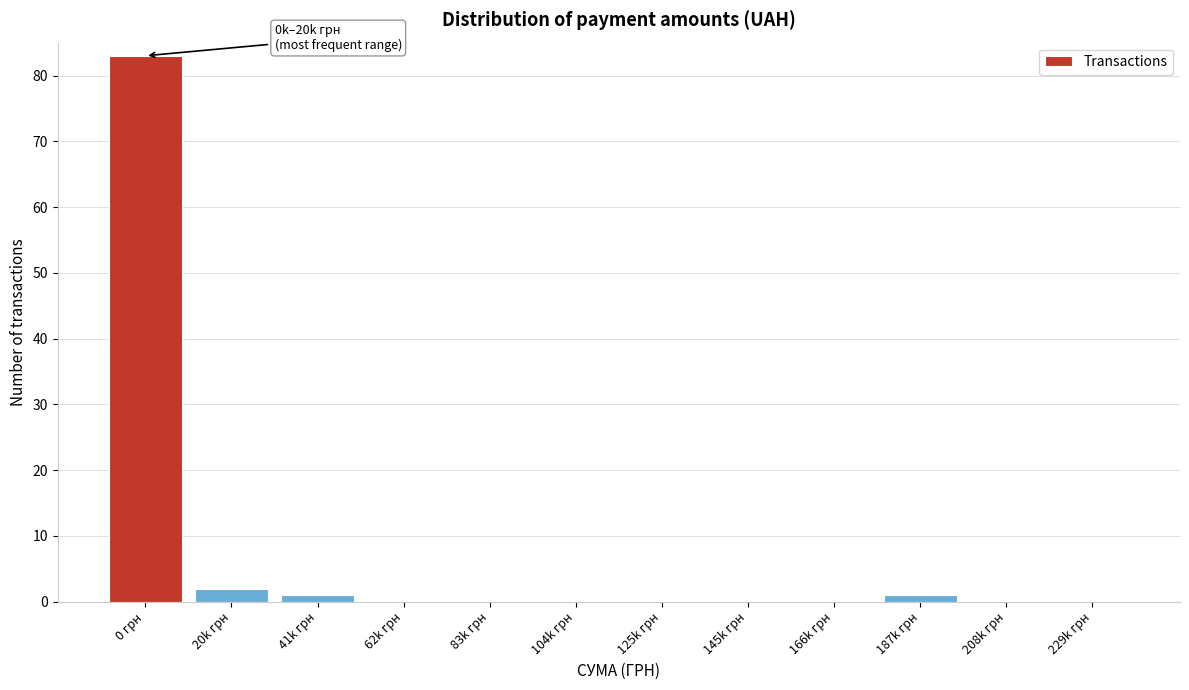

Reading left to right, list all the values displayed in this chart.

0 грн=83	20k грн=2	41k грн=1	62k грн=0	83k грн=0	104k грн=0	125k грн=0	145k грн=0	166k грн=0	187k грн=1	208k грн=0	229k грн=0